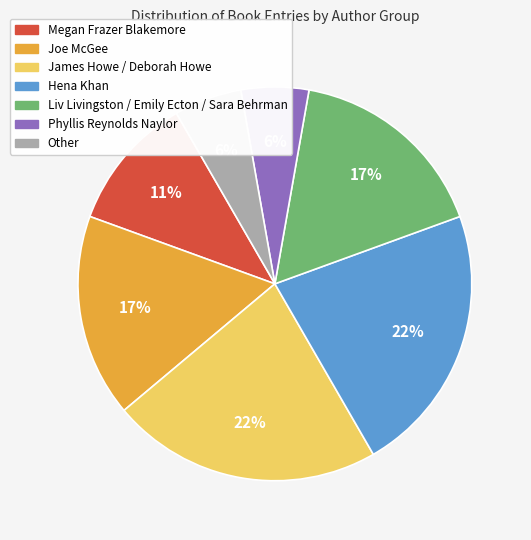

To the nearest percent, what percentage of the pie is Joe McGee?

17%